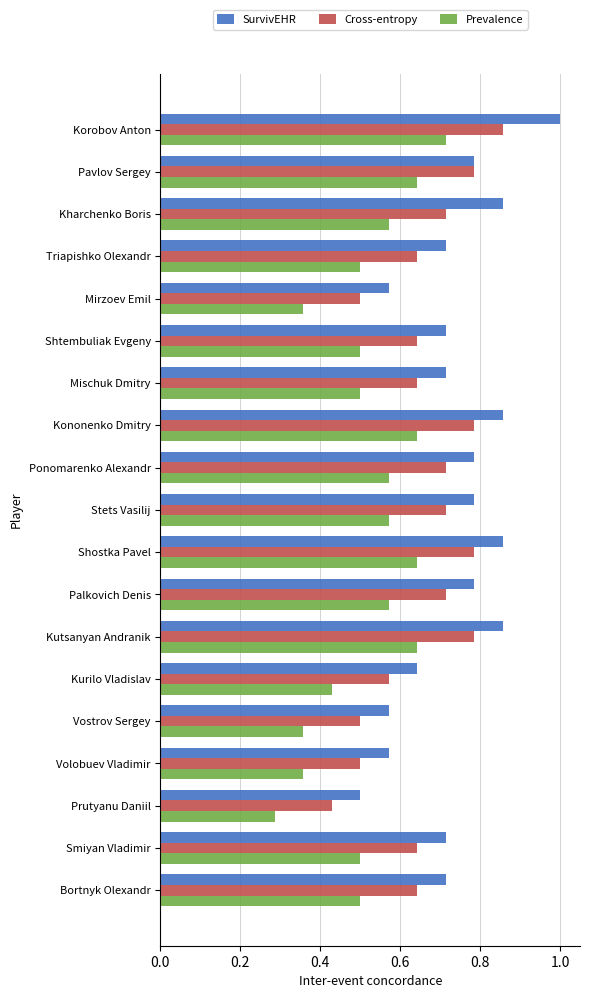

Rank the series by their average value, from lowest to highest.

Prevalence, Cross-entropy, SurvivEHR